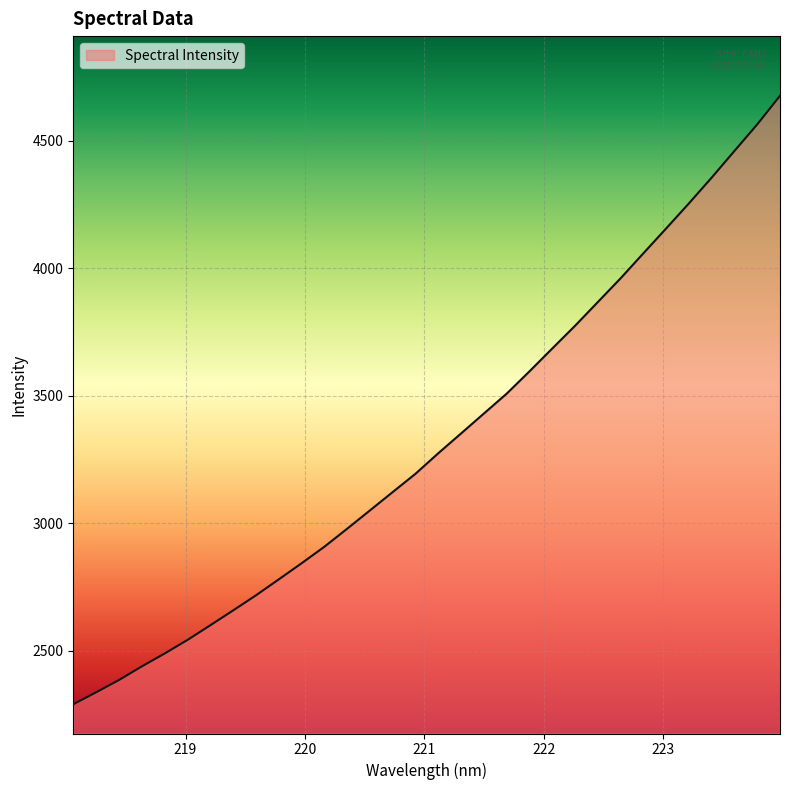

What is the maximum value shown in the chart?

4675.5